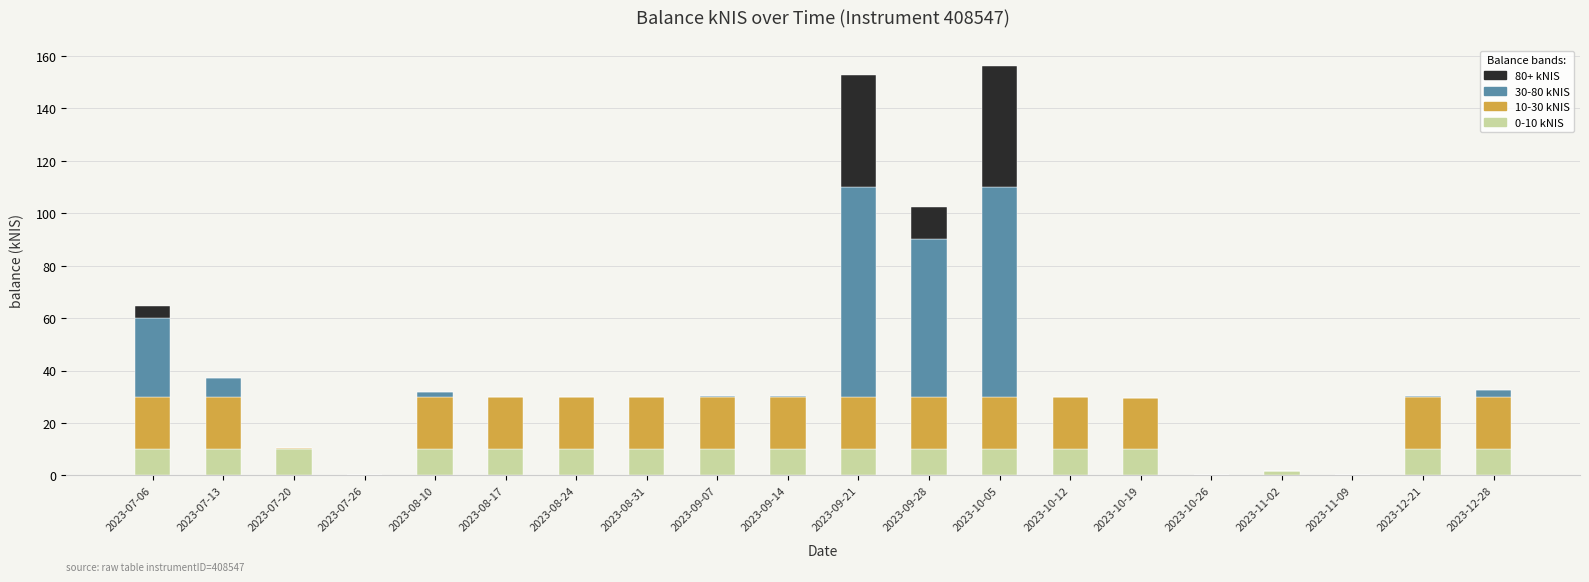

What is the total value across all series at 2023-10-19?

29.7